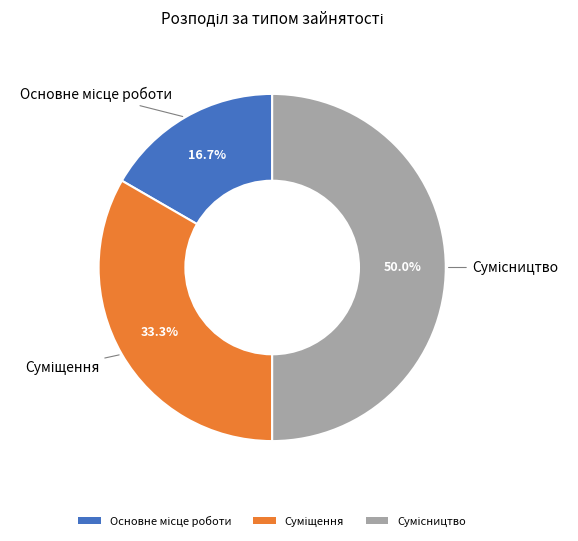

Which category has the smallest portion of the pie?

Основне місце роботи